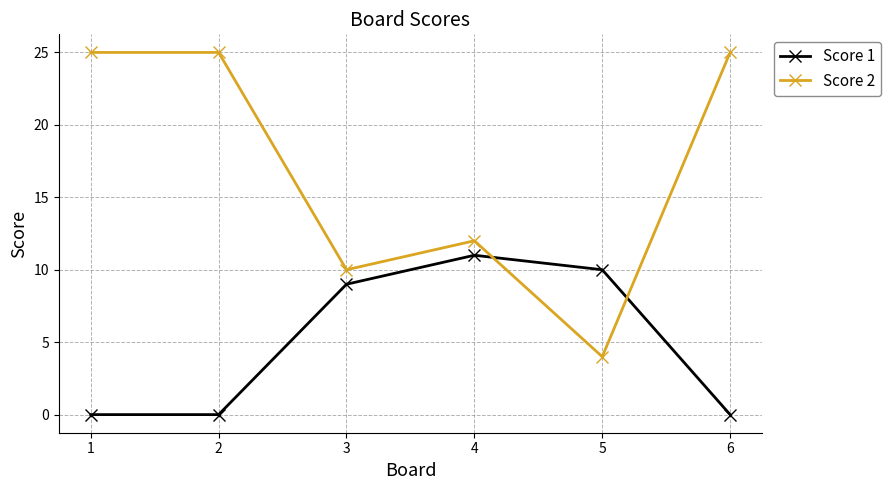

How many distinct data groups are displayed?

2